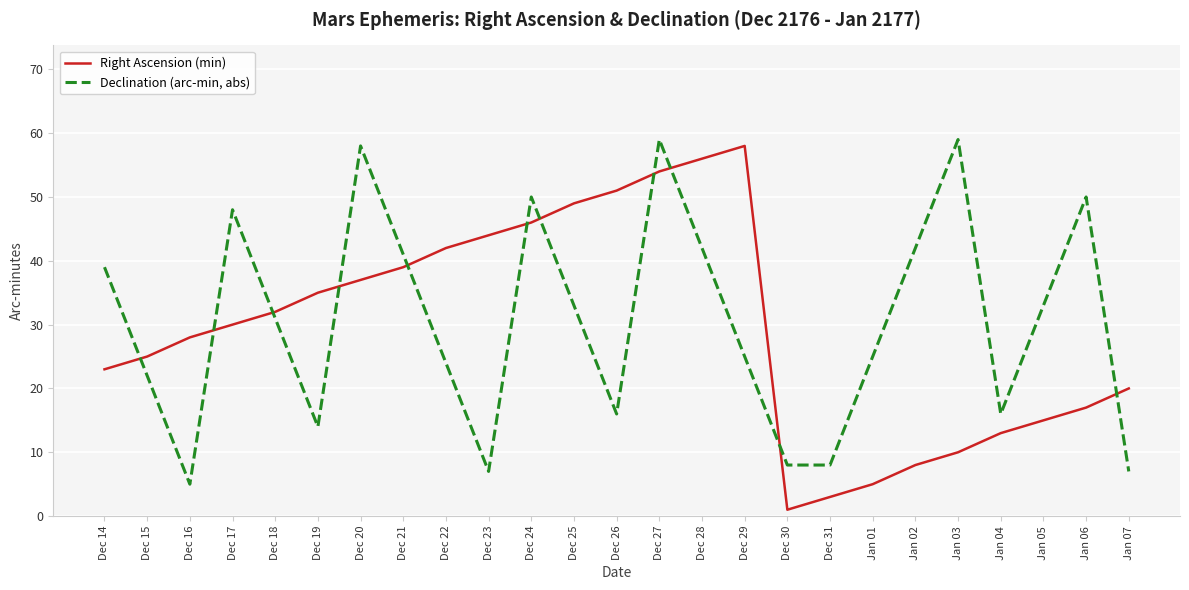

What is the sum of all Declination (arc-min, abs) values?

762